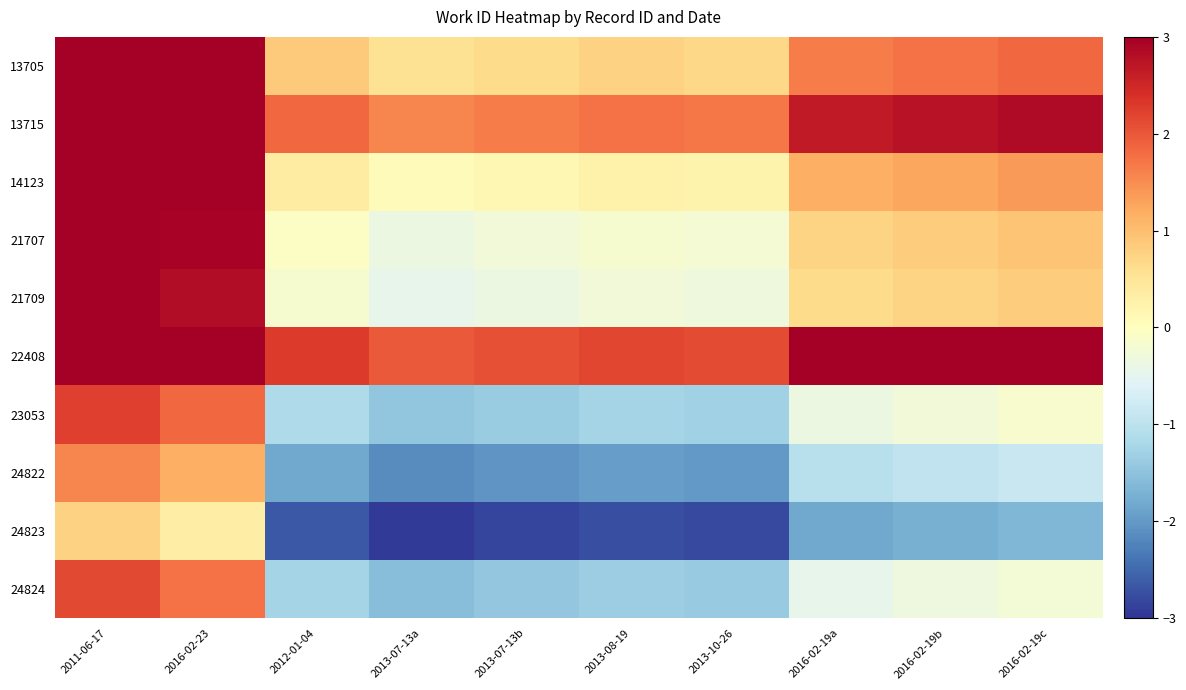

How many data points does each series have?

10